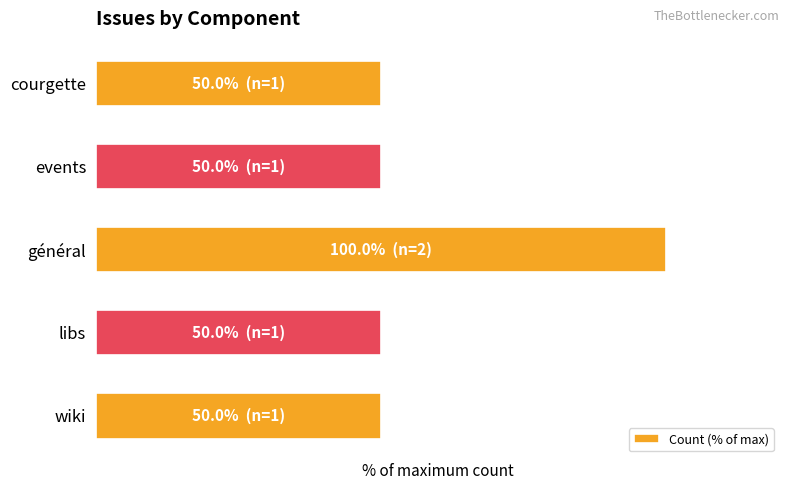

Does the chart contain any negative values?

No